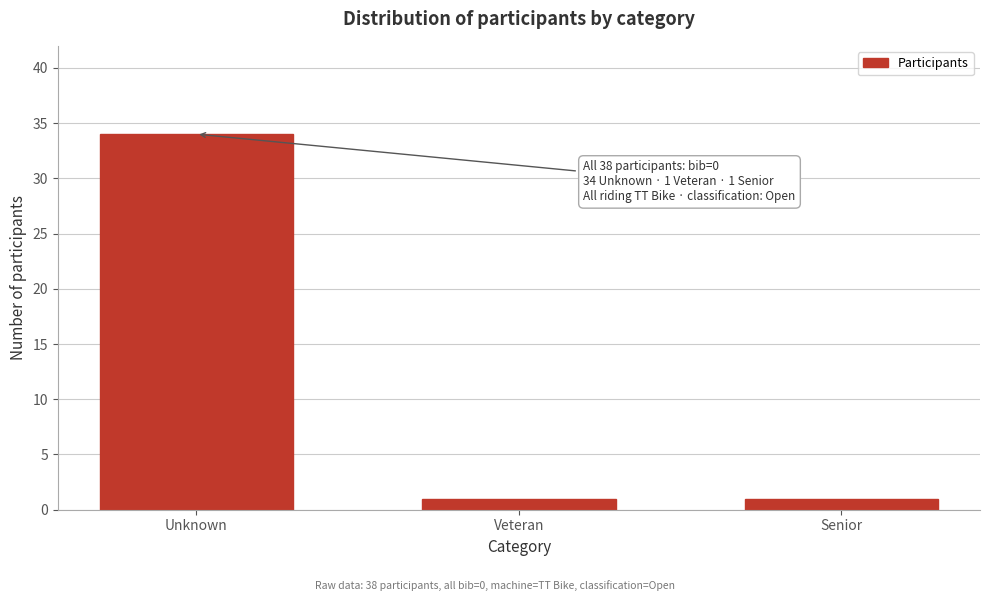

Reading left to right, extract all data points from this chart.

34	1	1